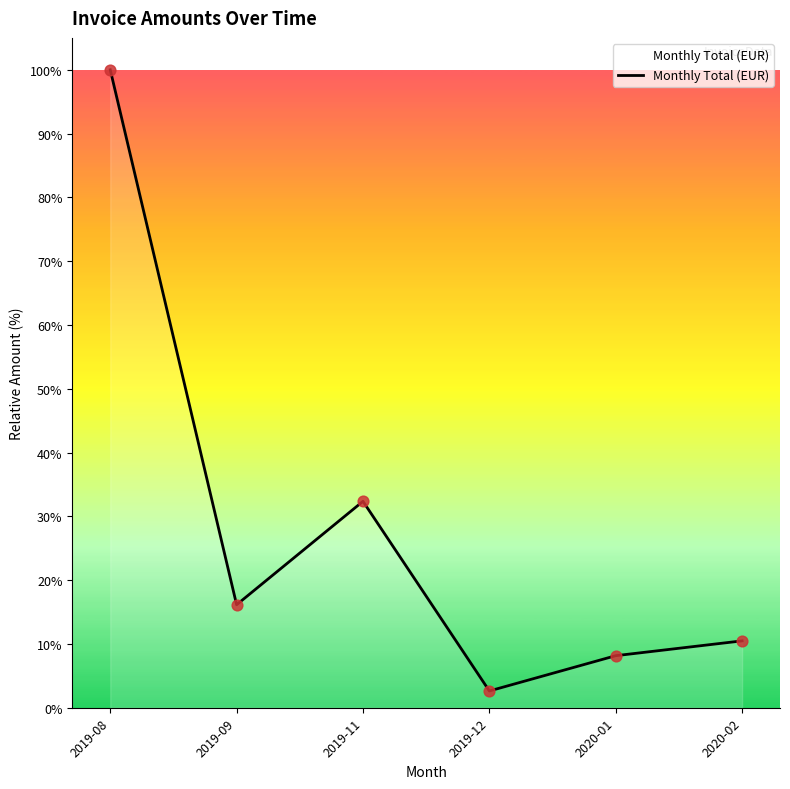

Approximately how many times larger is the value at 2020-01 compared to 2019-09?

0.5